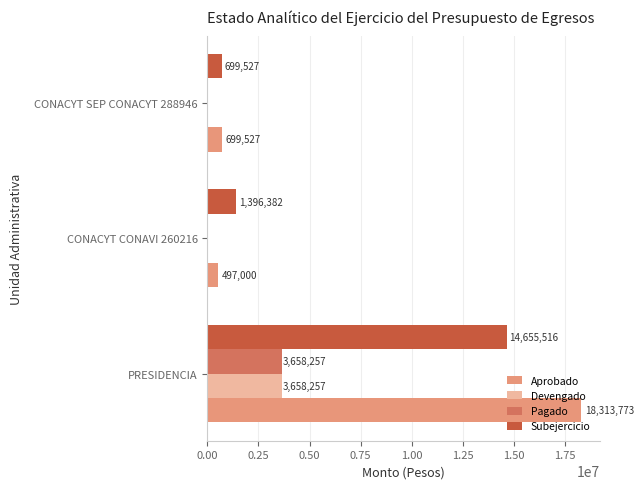

The Pagado series shows -1697862 at CONACYT CONAVI 260216. True or false?

False